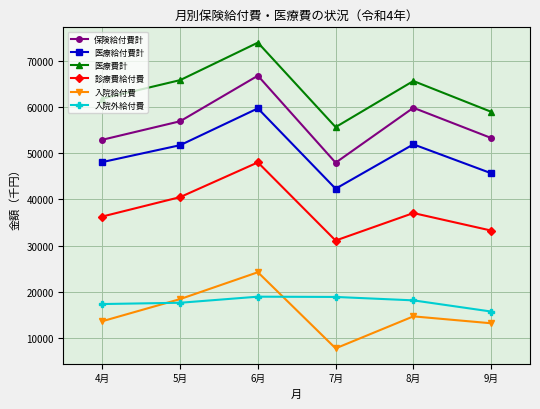

What is the difference between the maximum and minimum values in the 医療費計 series?

18295.4